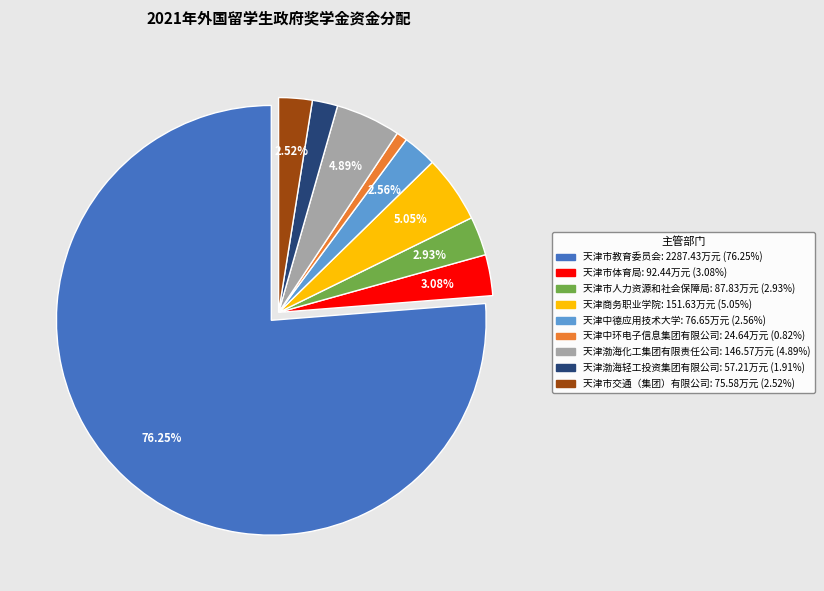

Which category accounts for the majority?

天津市教育委员会